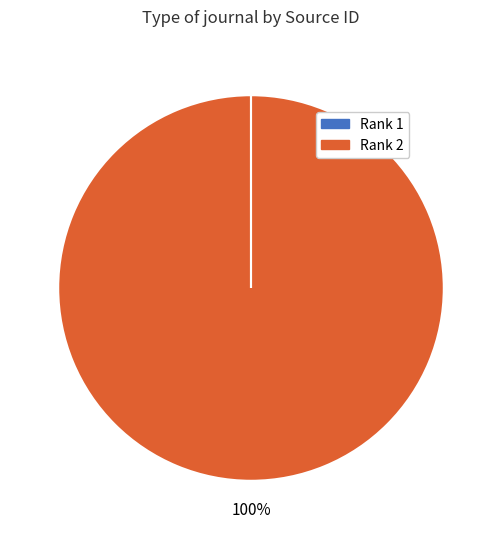

Is there a majority slice in this chart?

Yes